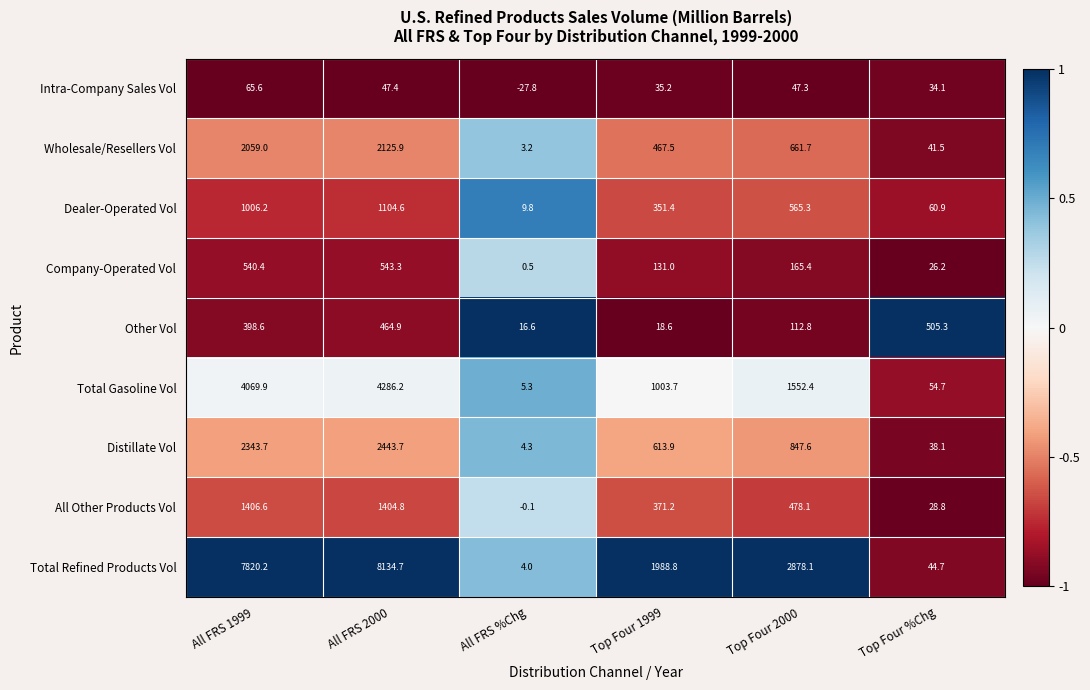

Is it true that Dealer-Operated Vol equals 262.5 at All FRS 1999?

False